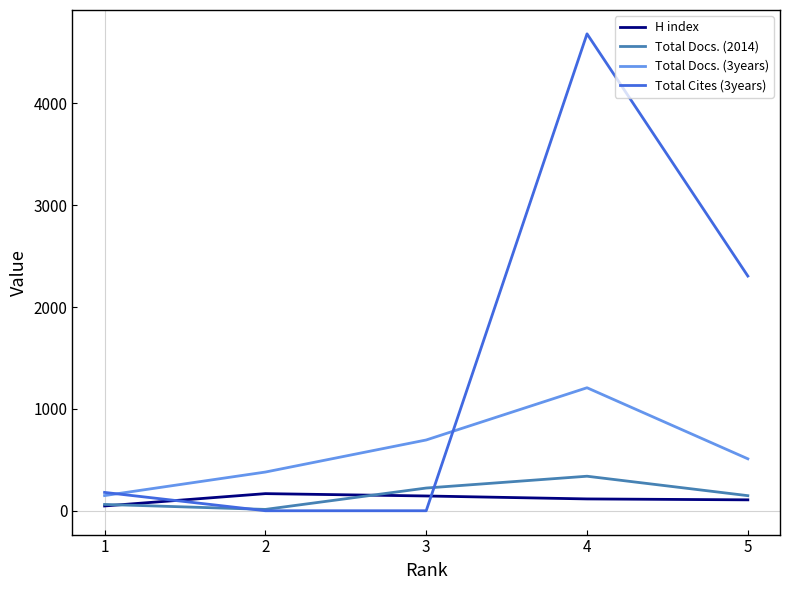

Which series has the widest spread of values?

Total Cites (3years)